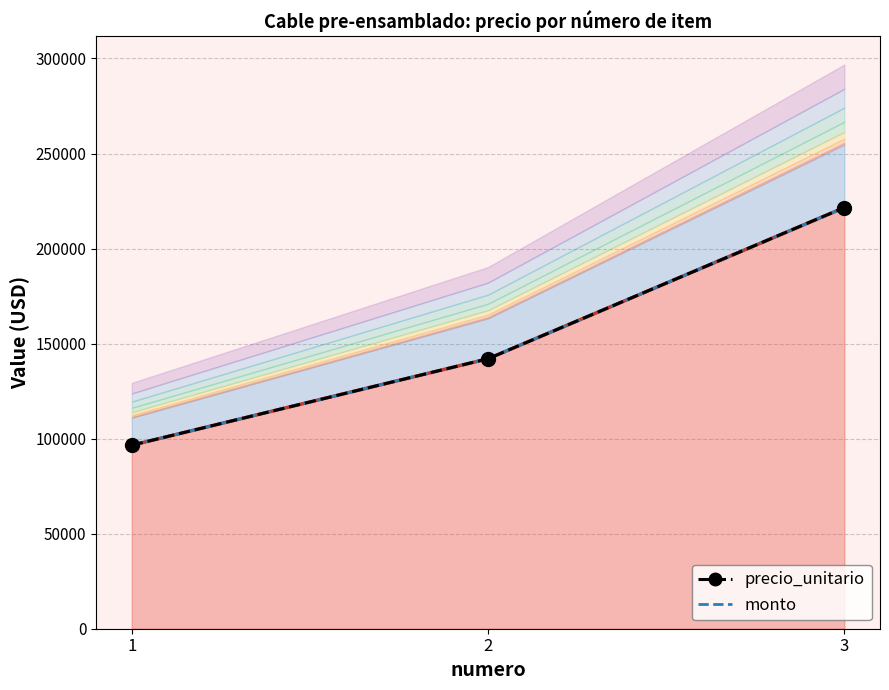

Reading right to left, what are all the values shown in this chart?

221582	142043	96551